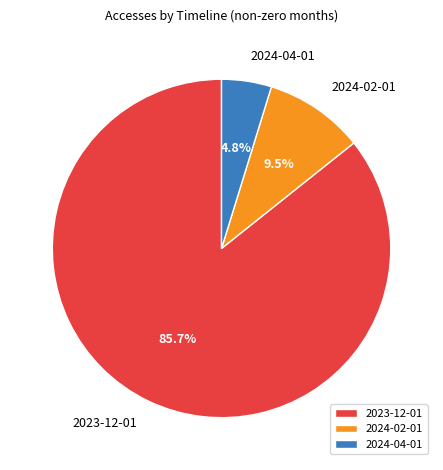

Which has a higher value, 2023-12-01 or 2024-02-01?

2023-12-01